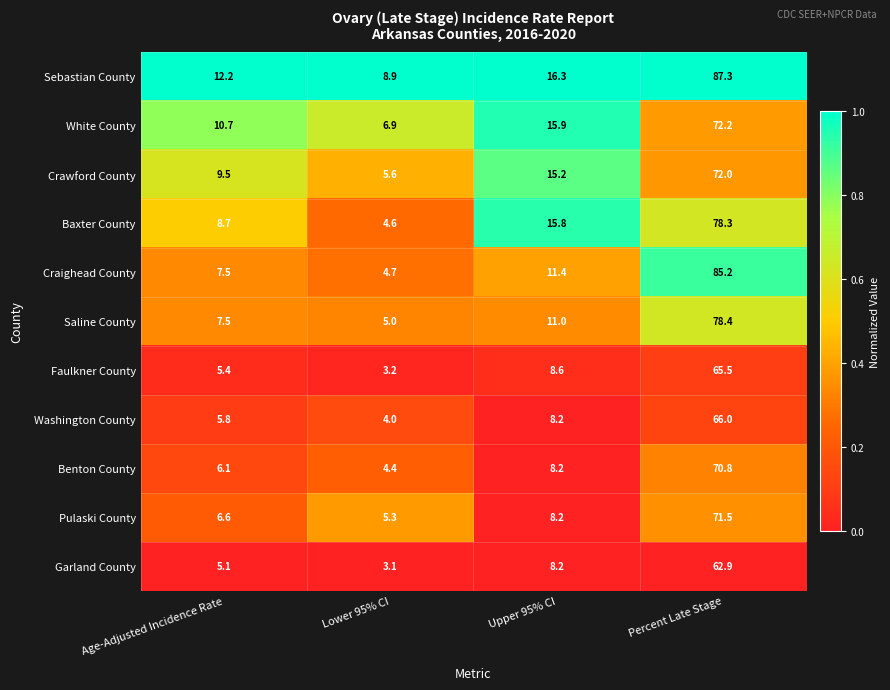

Which category has the lowest value across all series?

Lower 95% CI